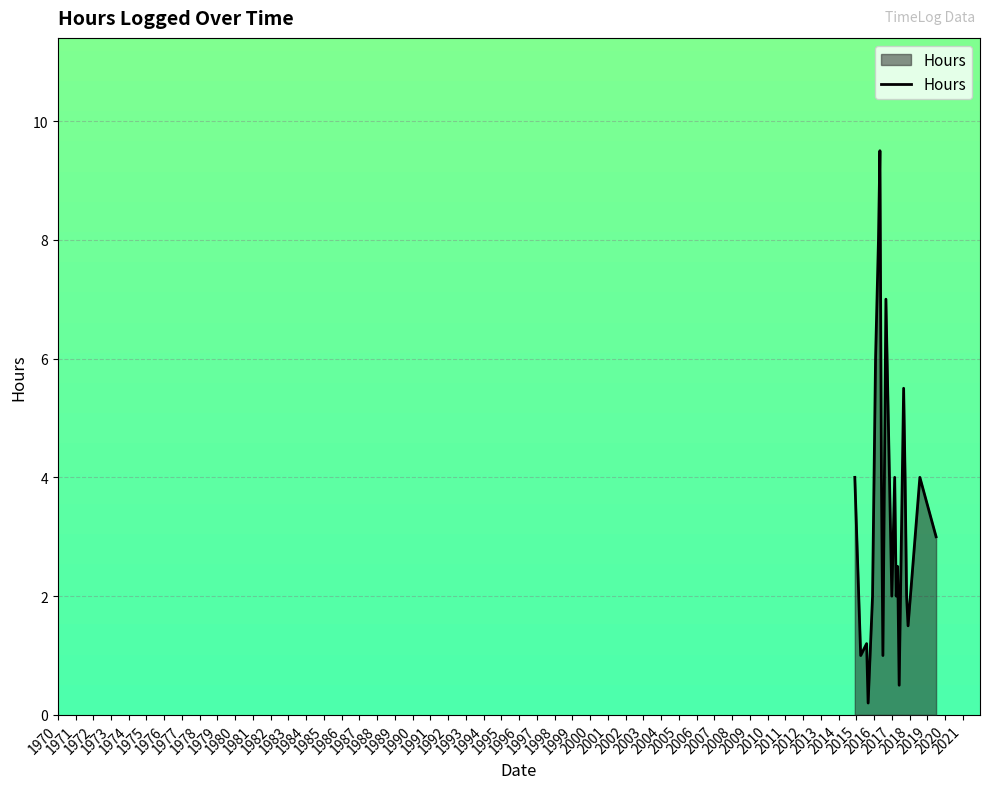

What is the greatest value displayed?

9.5